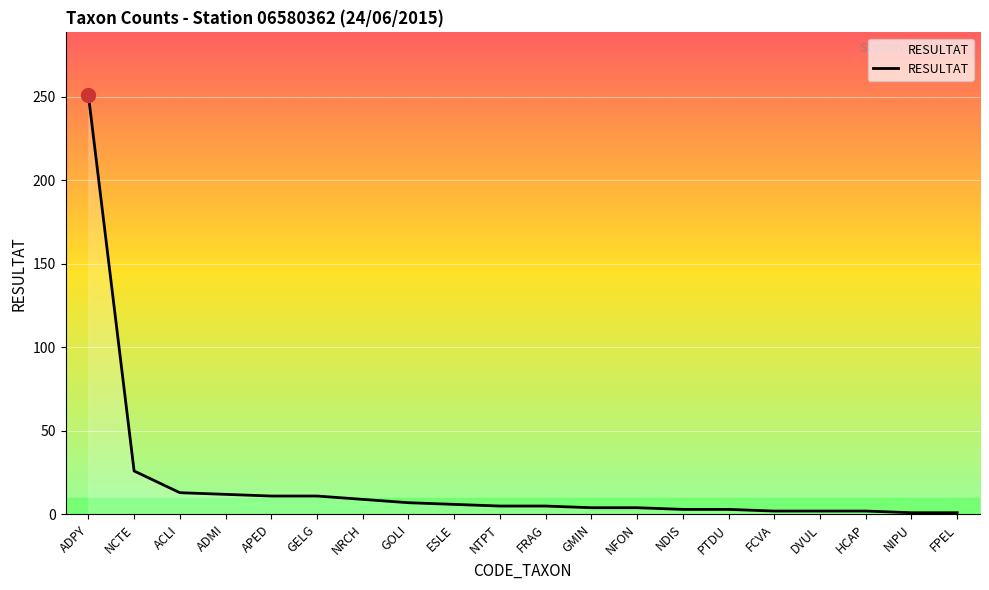

Between GELG and GMIN, which is larger?

GELG